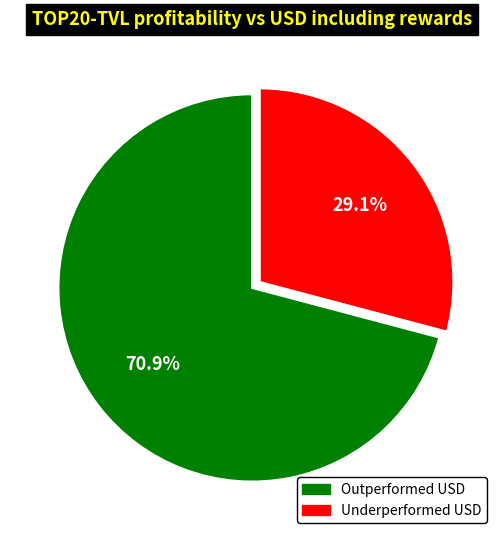

Rank the categories by value from lowest to highest.

Underperformed USD, Outperformed USD